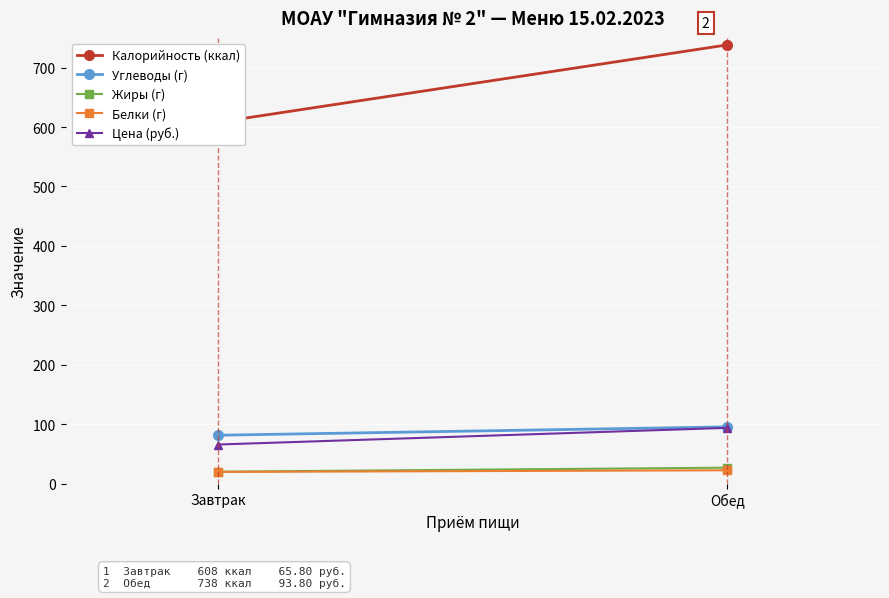

The Белки (г) series shows 22.4 at Обед. True or false?

True